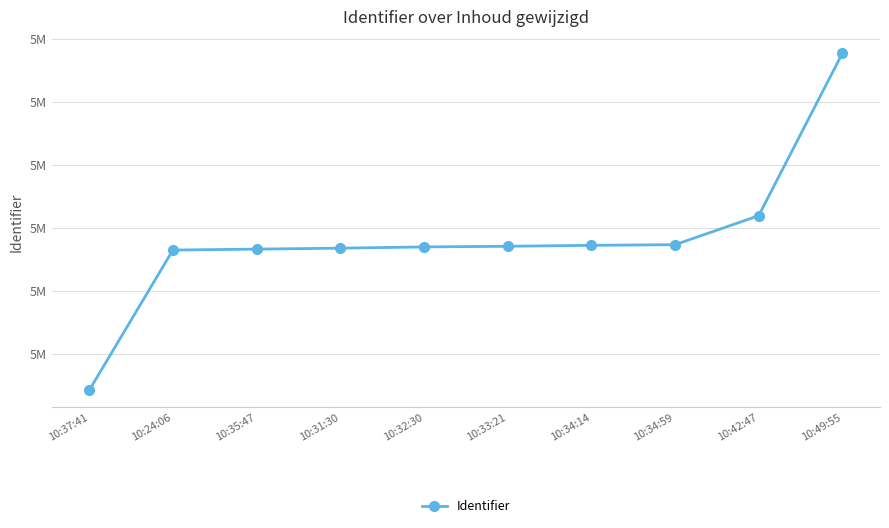

Is this an area chart (filled region under the line)?

No